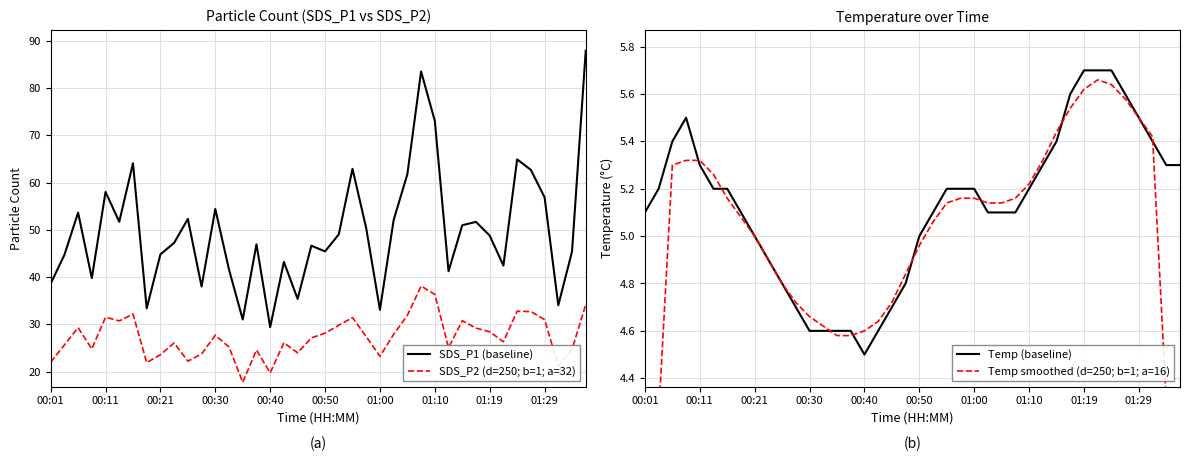

True or false: SDS_P1 (baseline) and SDS_P2 (d=250; b=1; a=32) intersect in this chart.

False